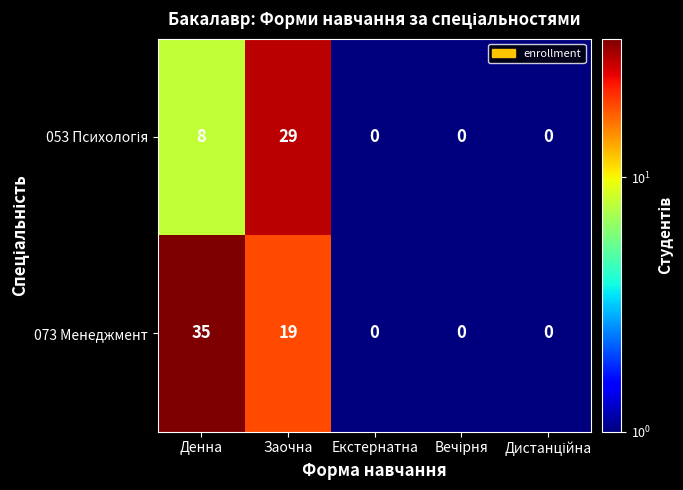

The 073 Менеджмент series shows 13 at Заочна. True or false?

False